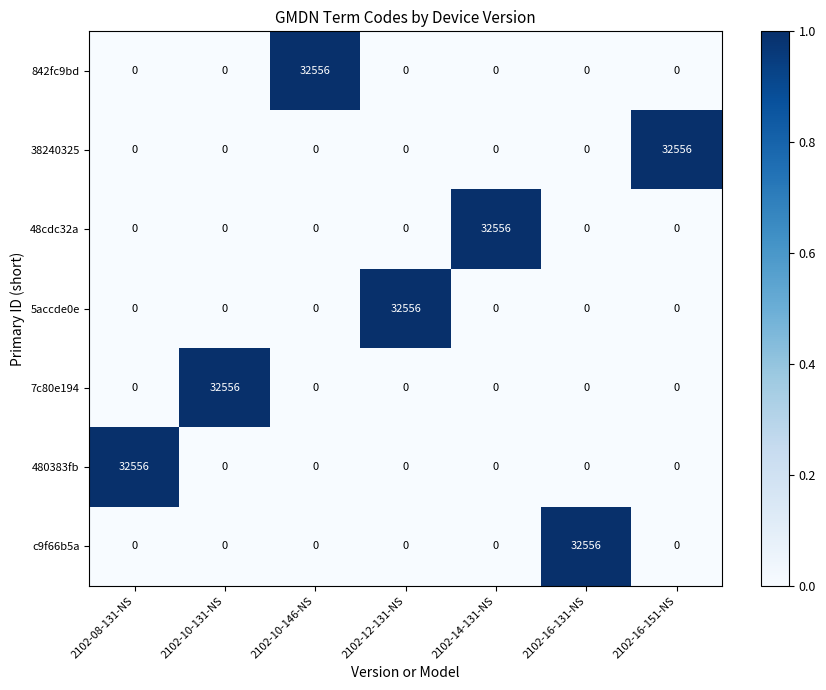

What is the difference between the highest and lowest values at 2102-12-131-NS?

32556